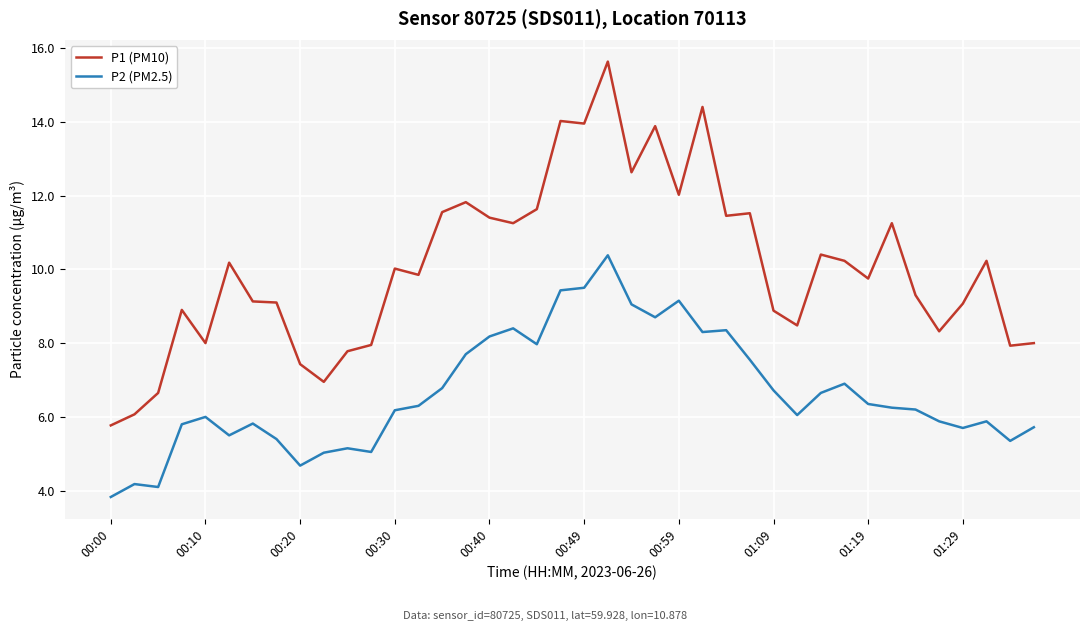

What is the average value of the P2 (PM2.5) series?

6.7